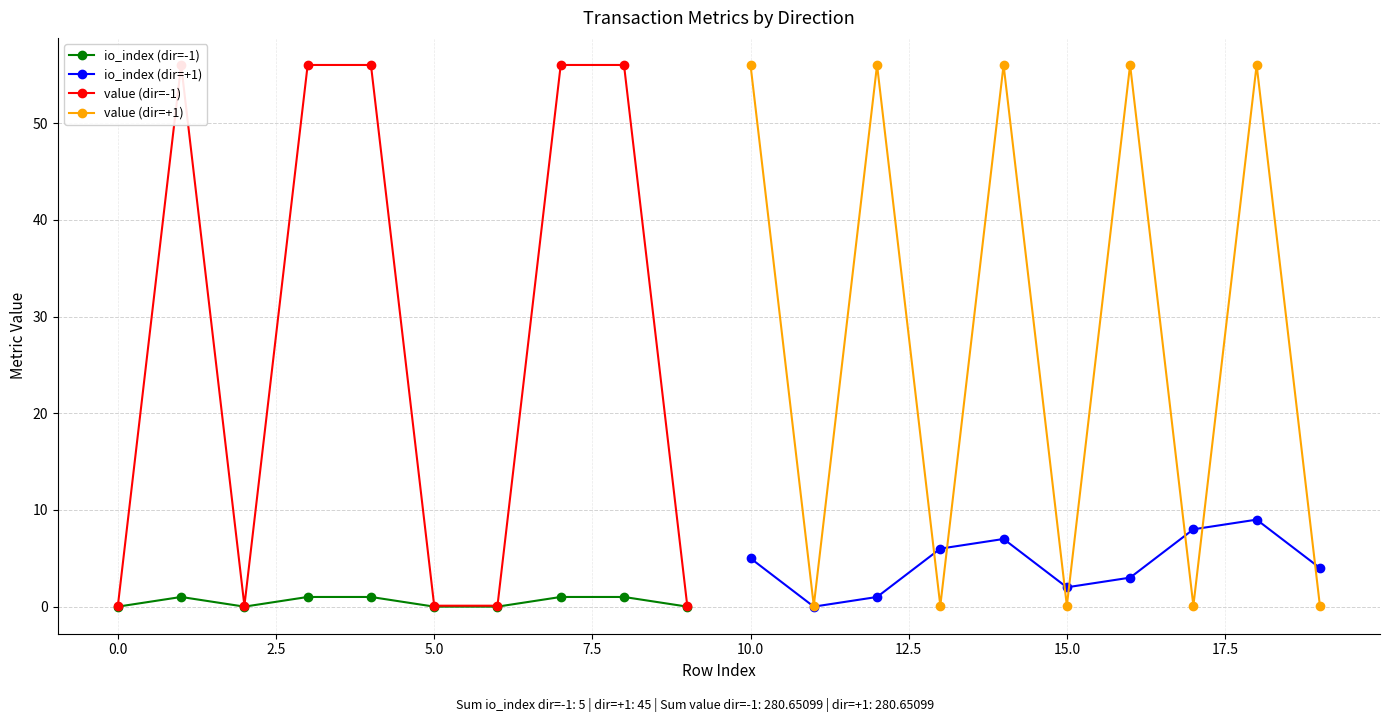

How many data points in io_index (dir=-1) are less than 1?

5